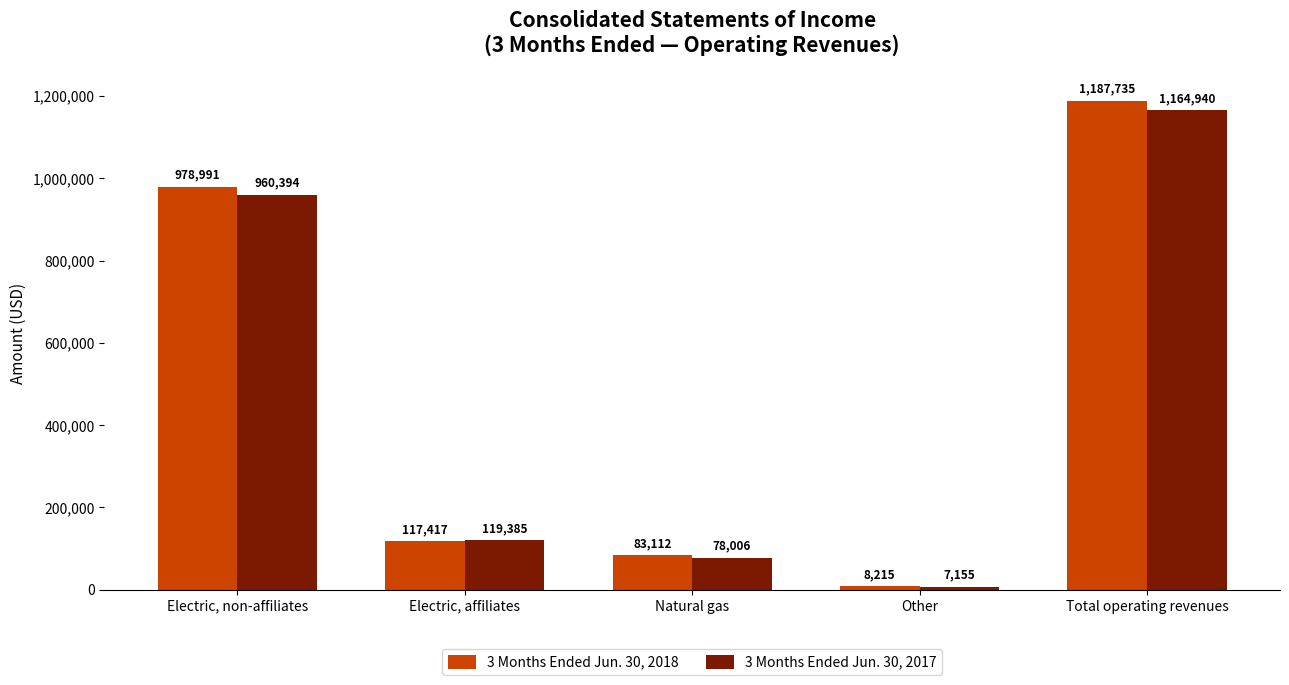

What is the label of the 4th bar from the left?

Other